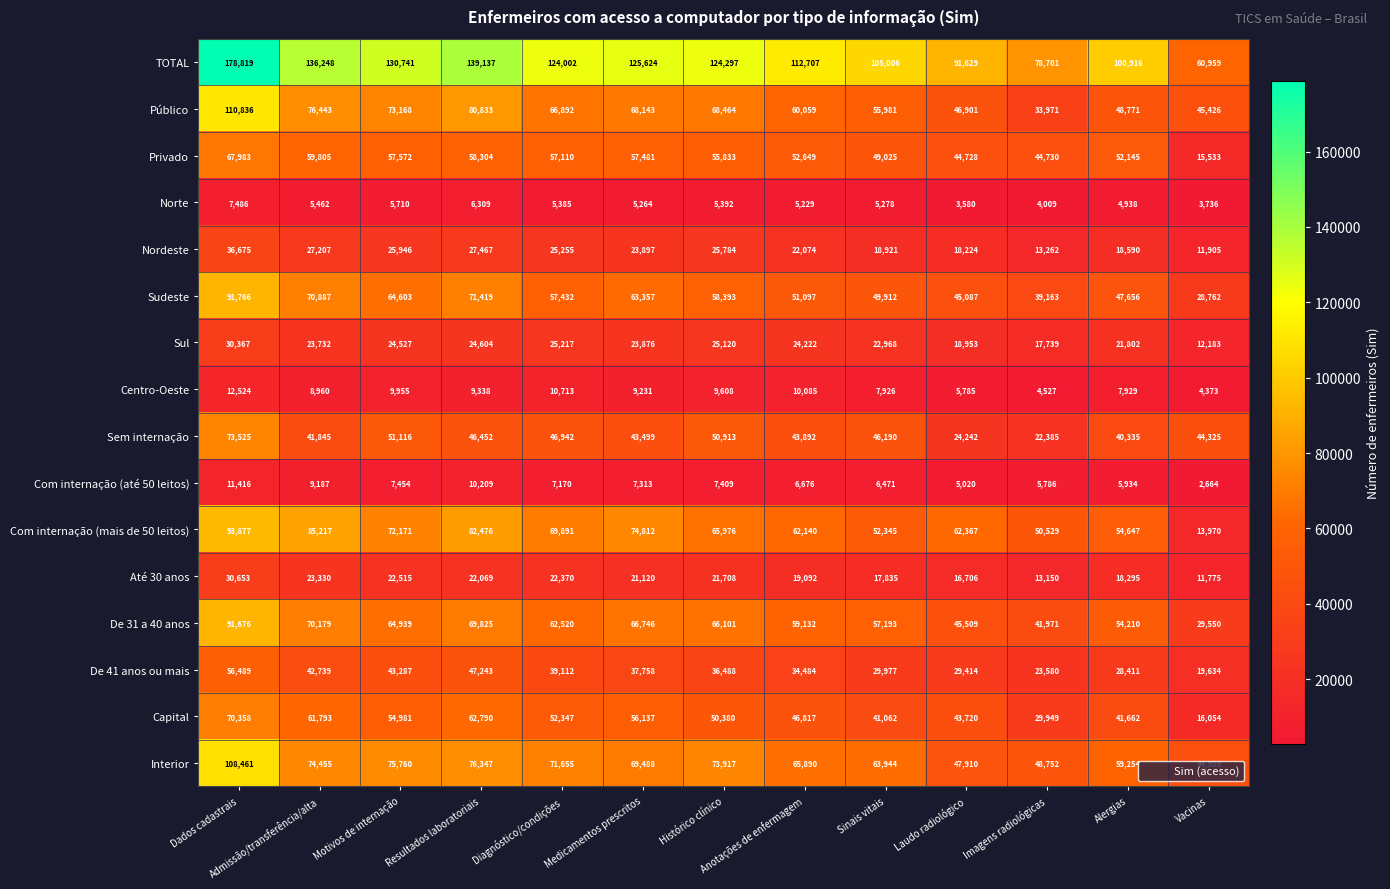

At which label is Sul closest to 21275?

Alergias